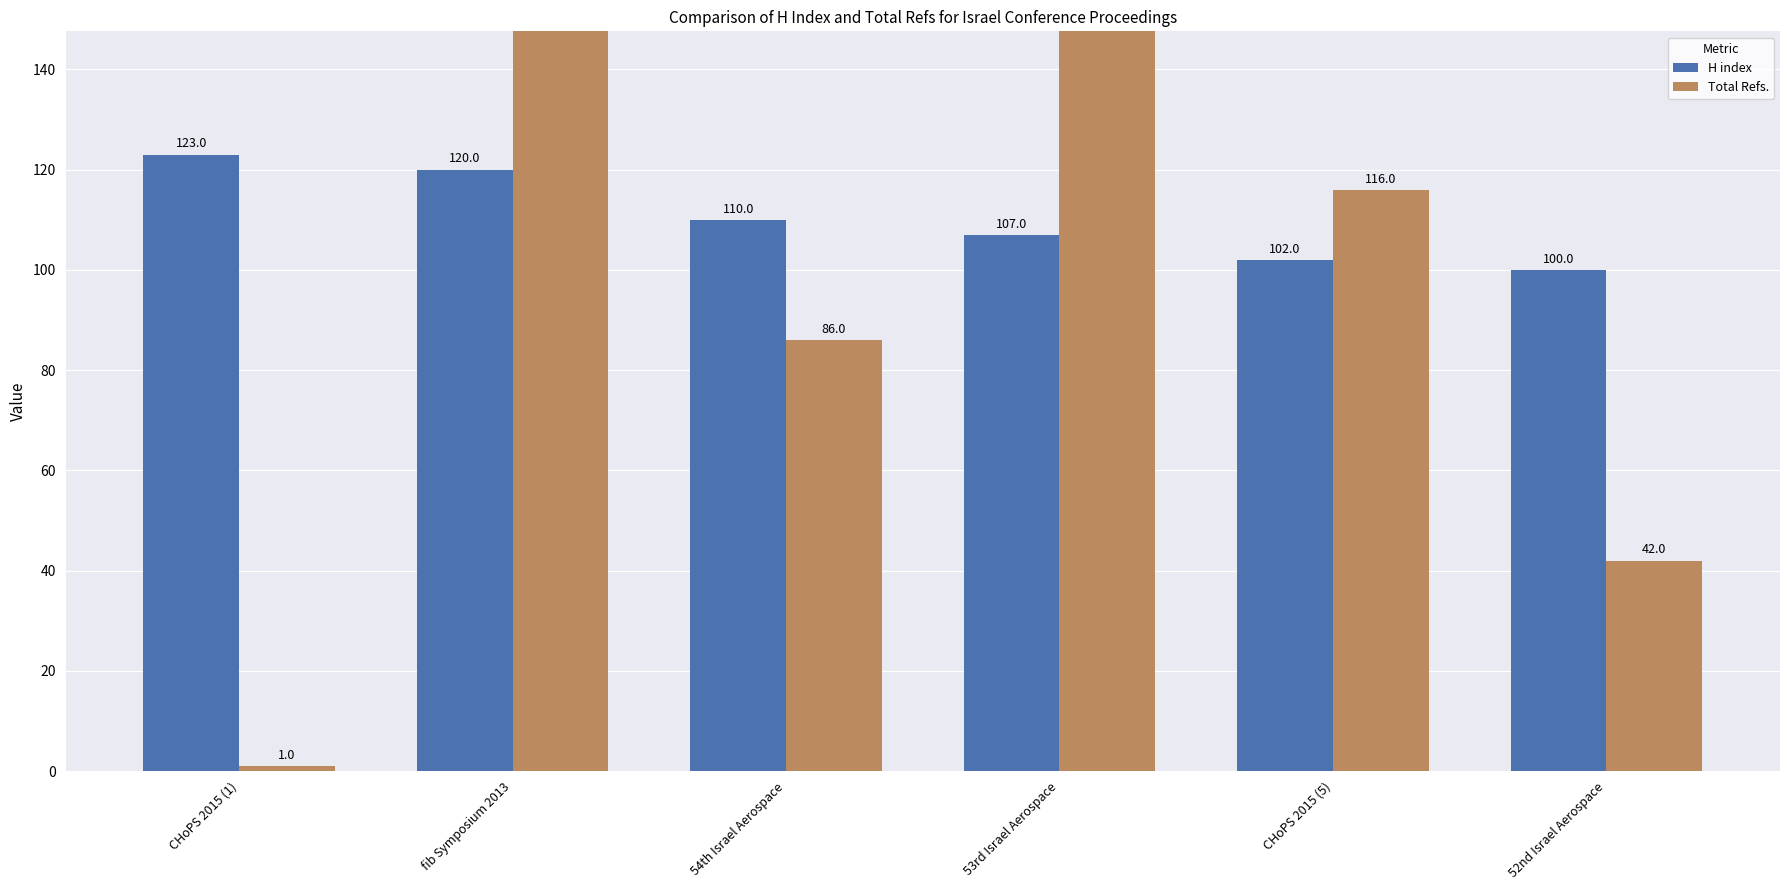

Rank the series at 52nd Israel Aerospace from lowest to highest value.

Total Refs., H index